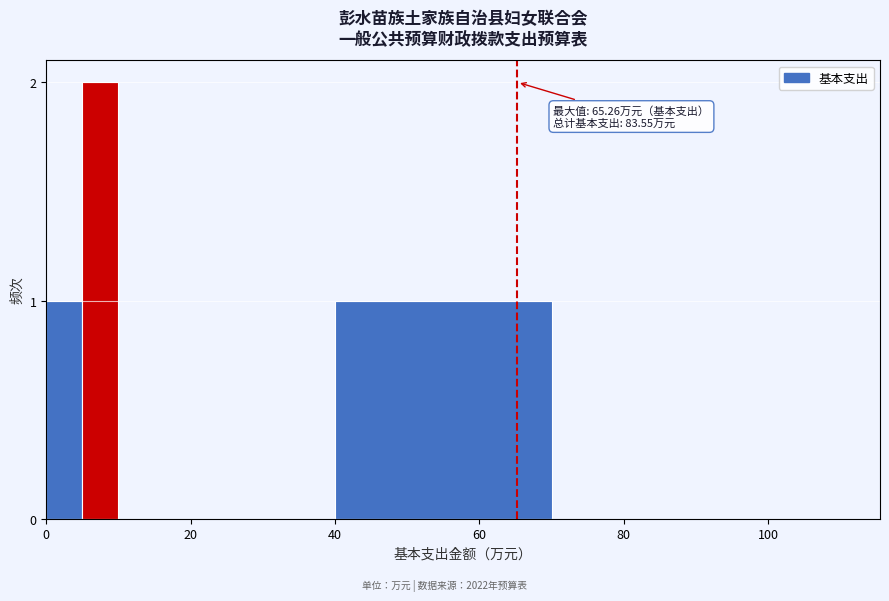

Around what value on the x-axis is the tallest bar? Give the approximate position of its centre, as read against the axis.

8